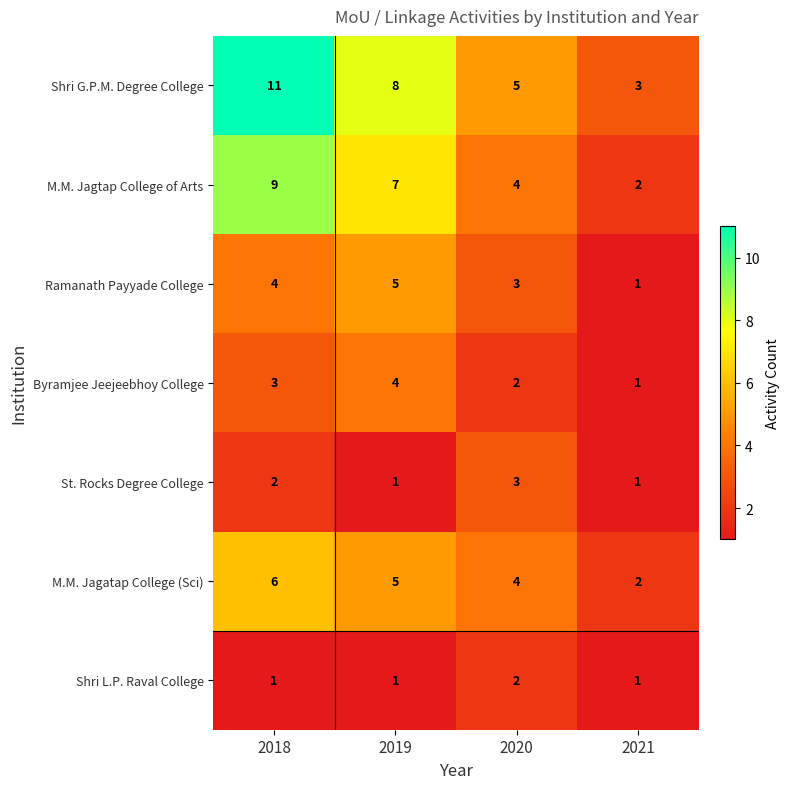

Is the value of Shri G.P.M. Degree College at 2019 greater than the value of Ramanath Payyade College at 2020?

Yes